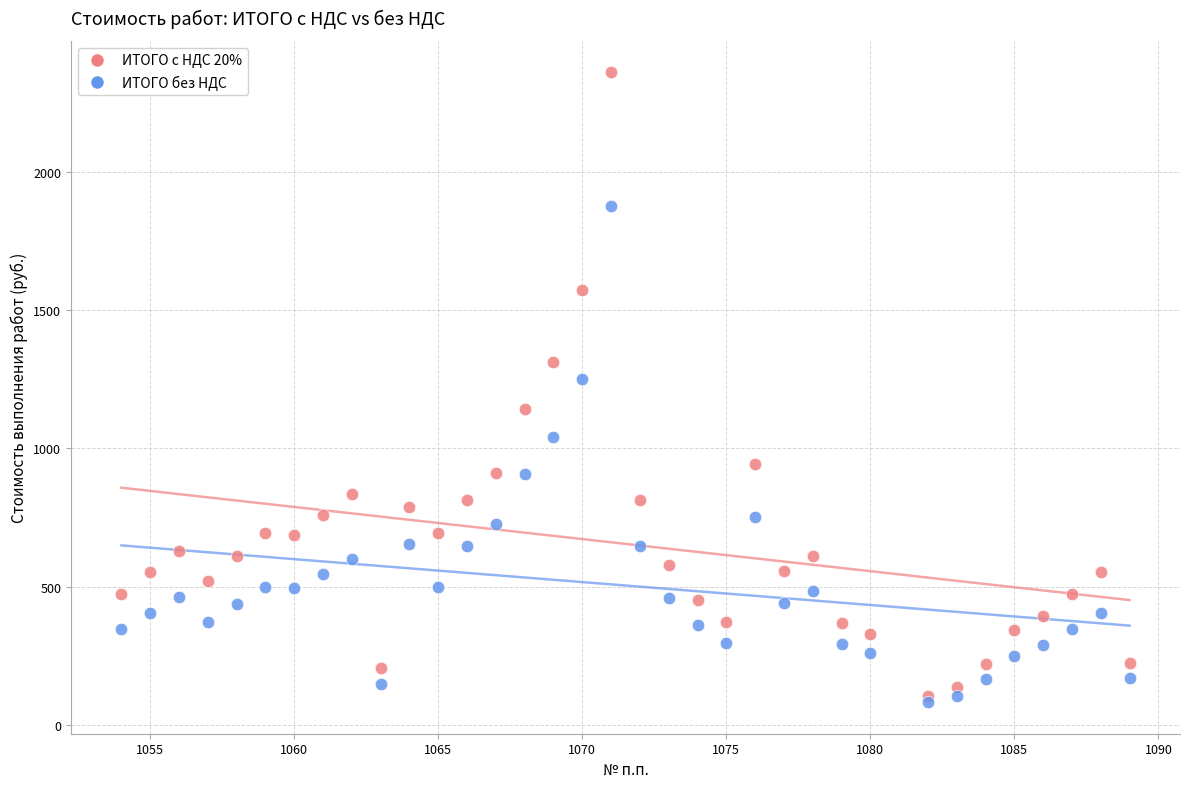

Which series has the largest Y range (max minus min)?

ИТОГО с НДС 20%